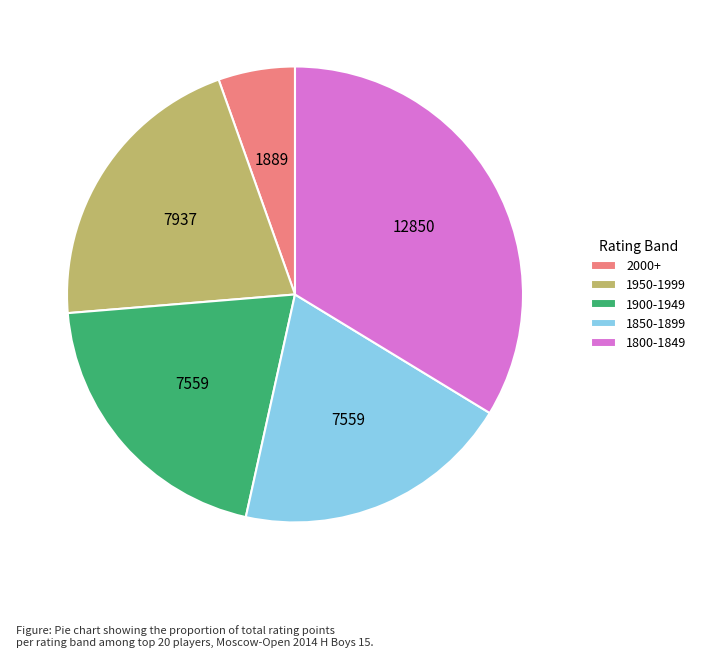

Which slice is the smallest?

2000+